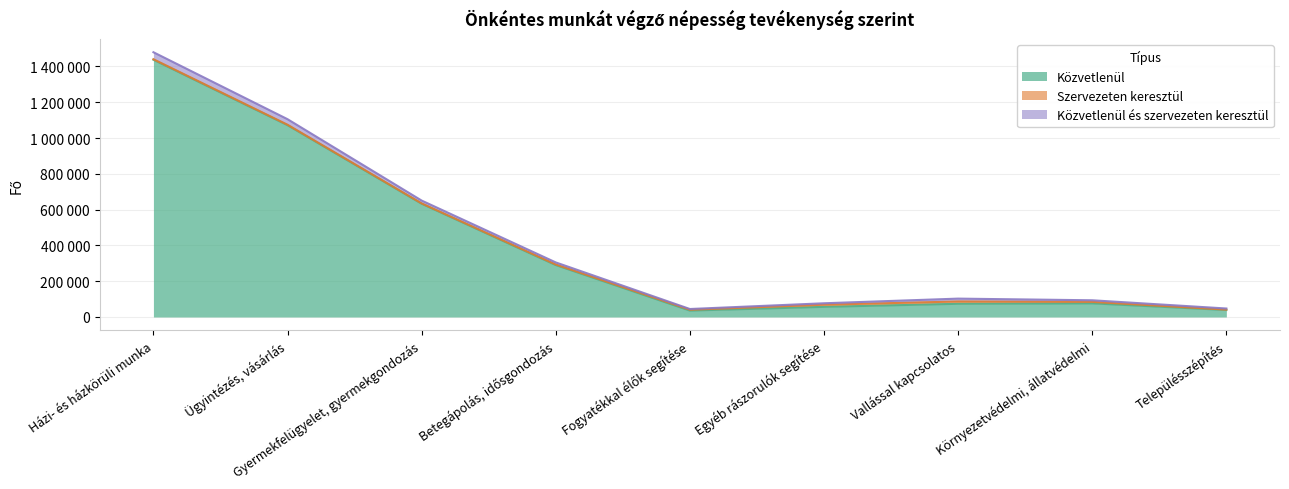

Rank the categories by Szervezeten keresztül value from highest to lowest.

Vallással kapcsolatos, Egyéb rászorulók segítése, Környezetvédelmi, állatvédelmi, Fogyatékkal élők segítése, Betegápolás, idősgondozás, Házi- és házkörüli munka, Ügyintézés, vásárlás, Településszépítés, Gyermekfelügyelet, gyermekgondozás